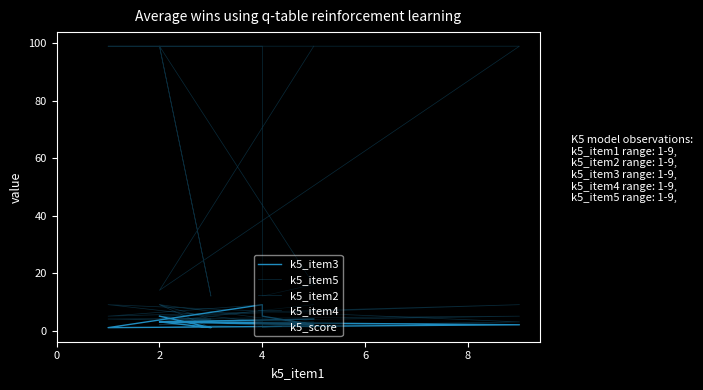

How many values in the k5_item2 series exceed 4?

3